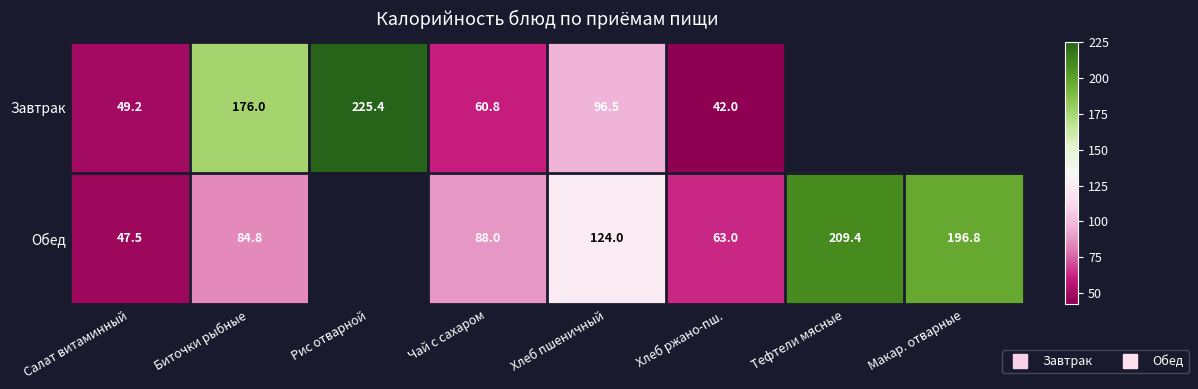

Is it true that Завтрак equals 46.4 at Хлеб пшеничный?

False